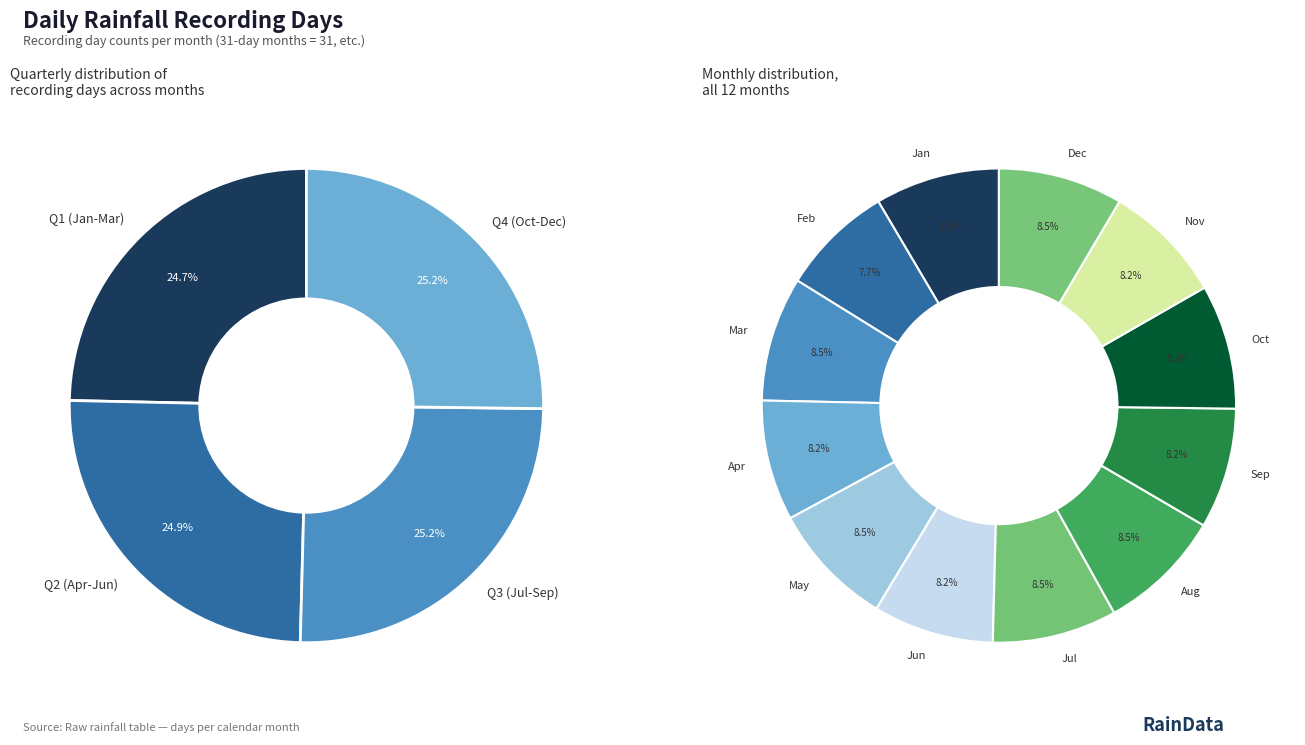

Combined, do Aug and Mar account for over 50%?

No